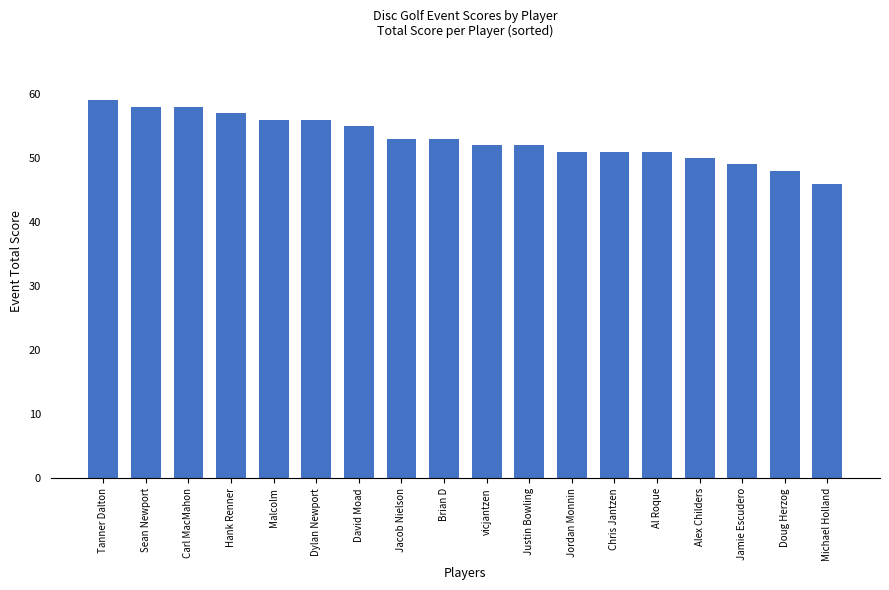

What is the ratio of the value at David Moad to the value at Chris Jantzen?

1.1